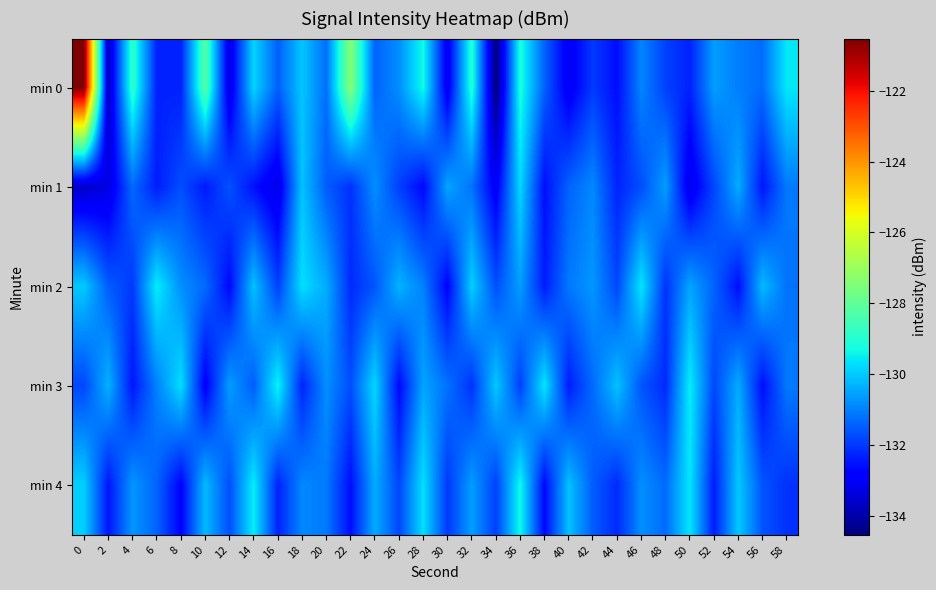

What is the difference between the highest and lowest values at 34?

4.5